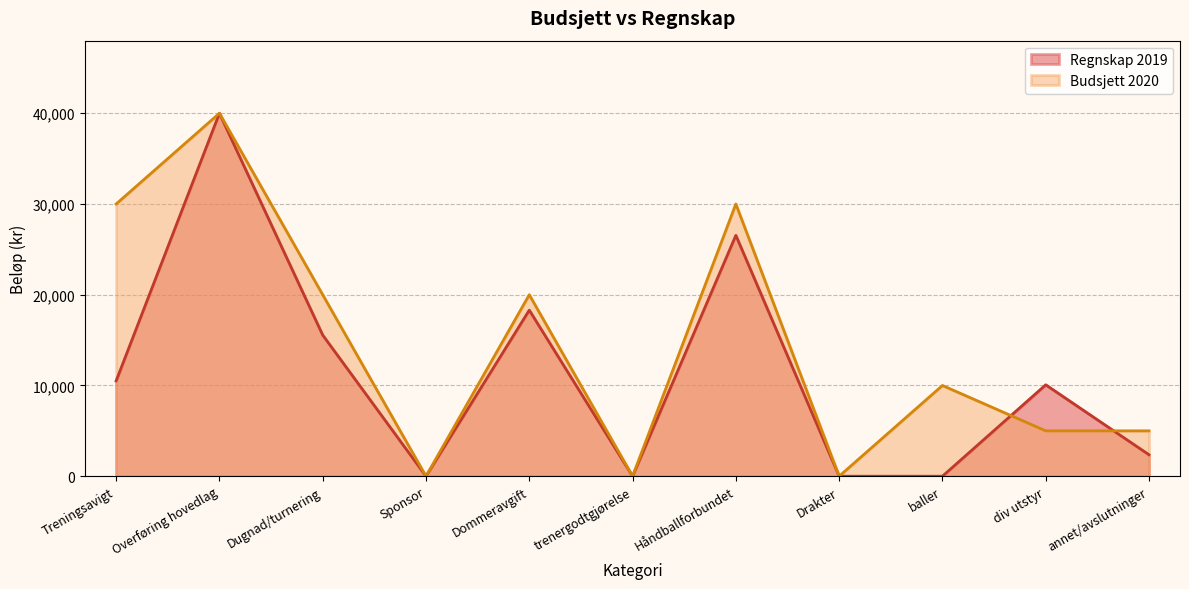

The Budsjett 2020 series shows 16409 at trenergodtgjørelse. True or false?

False